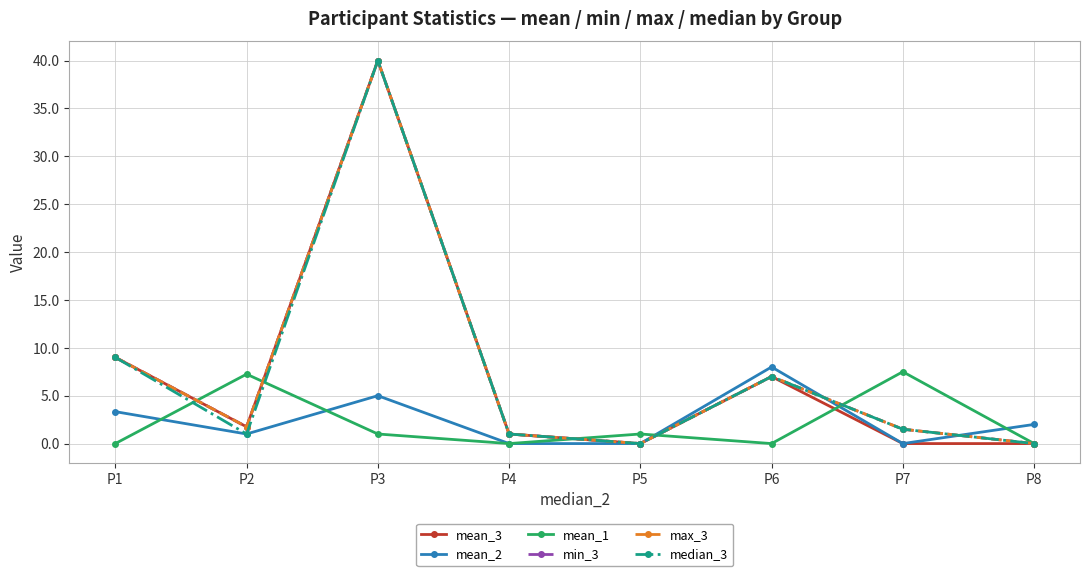

Which series has the largest total across all categories?

min_3